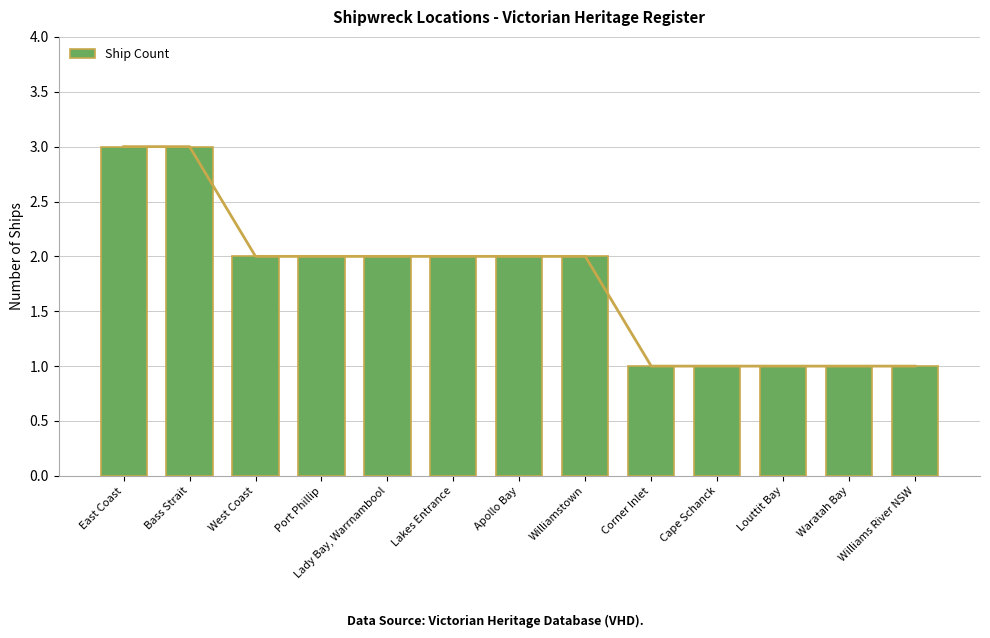

What is the value of the 1st bar from the left?

3